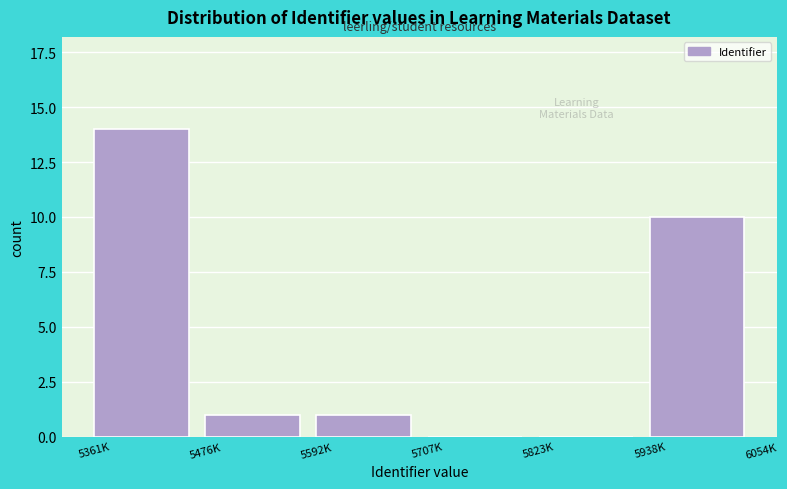

Reading left to right, transcribe all the data shown in this chart.

5361K=14	5476K=1	5592K=1	5707K=0	5823K=0	5938K=10